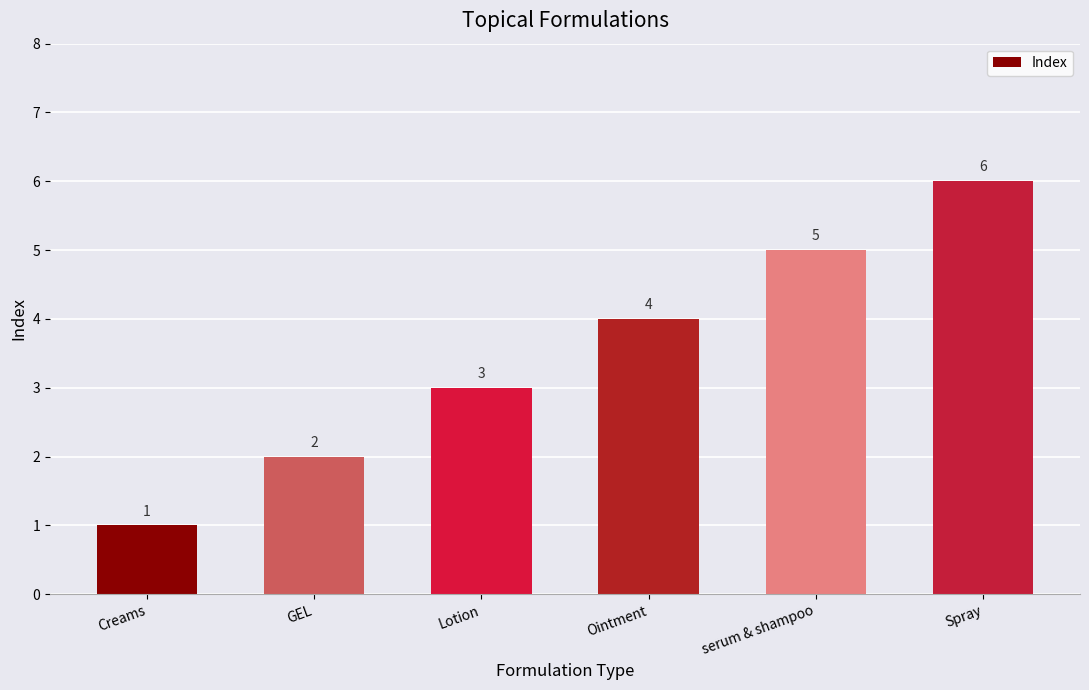

How many distinct data groups are displayed?

1